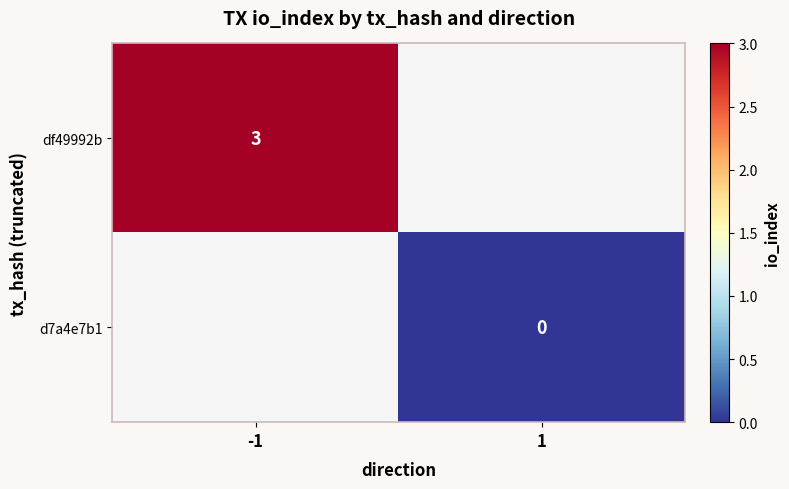

The df49992b series shows 2 at -1. True or false?

False